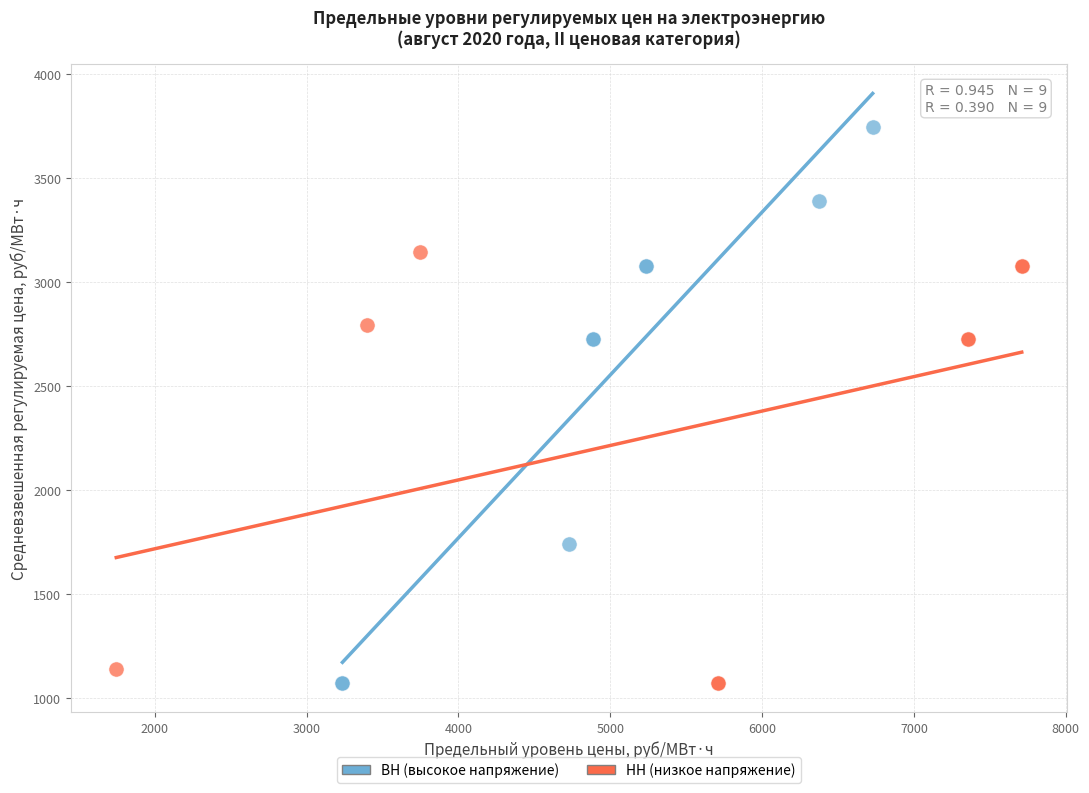

Which series contains the highest Y value?

ВН (высокое напряжение)